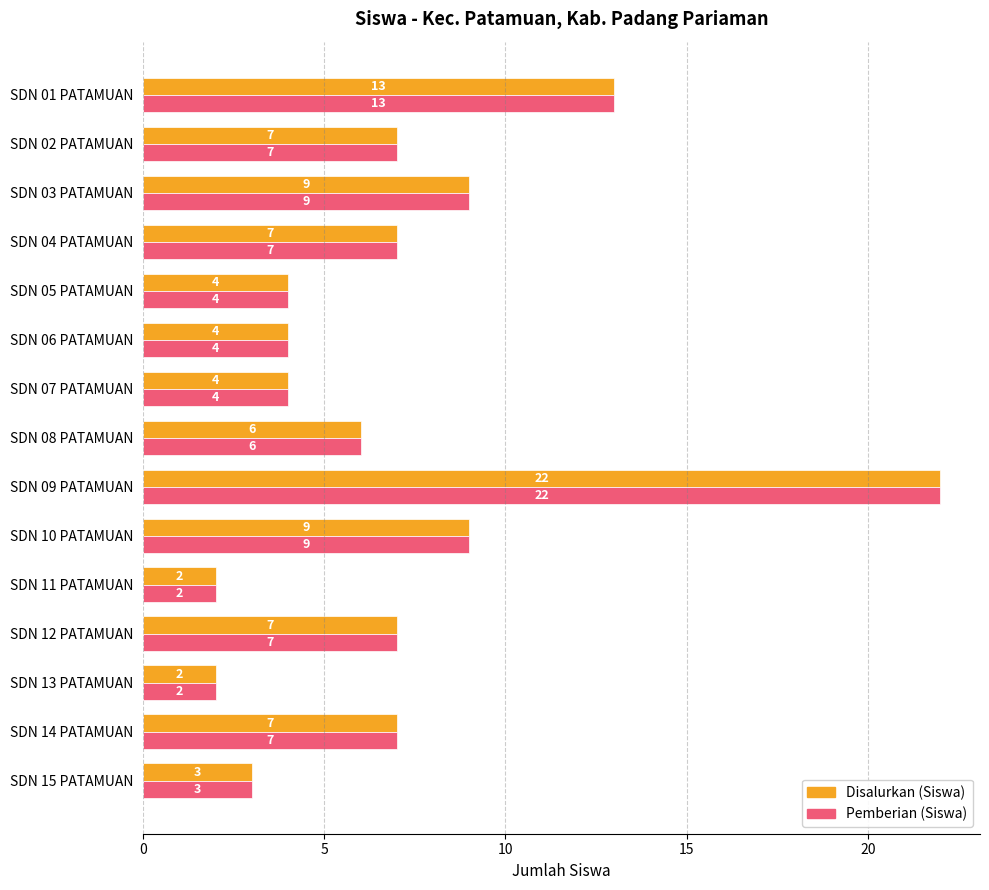

Which category has the highest value in the Disalurkan (Siswa) series?

SDN 09 PATAMUAN